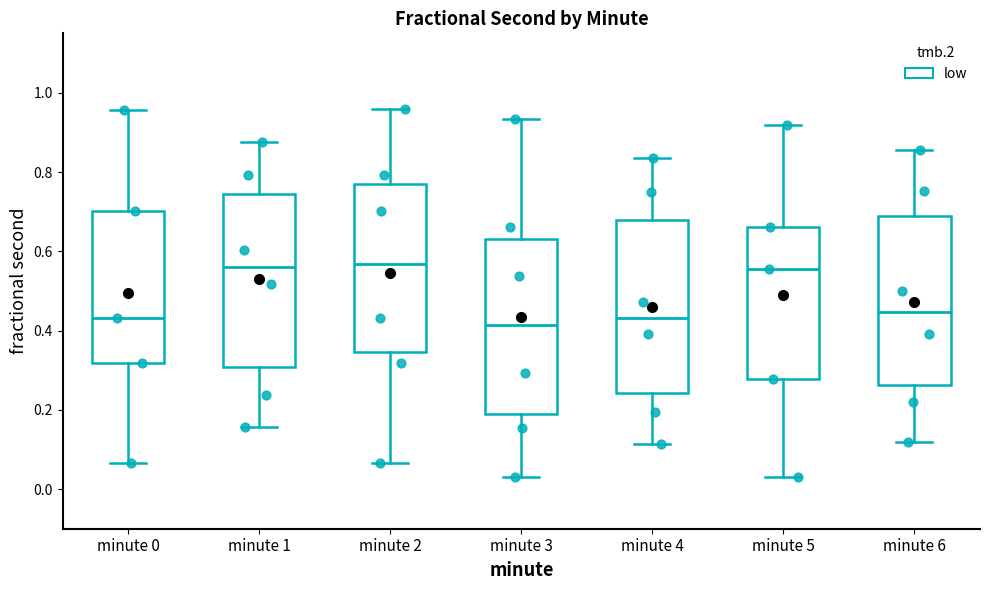

Reading left to right, read every box against the y-axis: the position of its median line, the range the box covers, and the ends of its whiskers. The values are not printed on the chart, so give them approximately, as read against the axis.

minute 0: median 0.44, box 0.32 to 0.70, whiskers 0.06 to 0.96
minute 1: median 0.56, box 0.30 to 0.74, whiskers 0.16 to 0.88
minute 2: median 0.56, box 0.34 to 0.78, whiskers 0.06 to 0.96
minute 3: median 0.42, box 0.18 to 0.64, whiskers 0.04 to 0.94
minute 4: median 0.44, box 0.24 to 0.68, whiskers 0.12 to 0.84
minute 5: median 0.56, box 0.28 to 0.66, whiskers 0.04 to 0.92
minute 6: median 0.44, box 0.26 to 0.68, whiskers 0.12 to 0.86